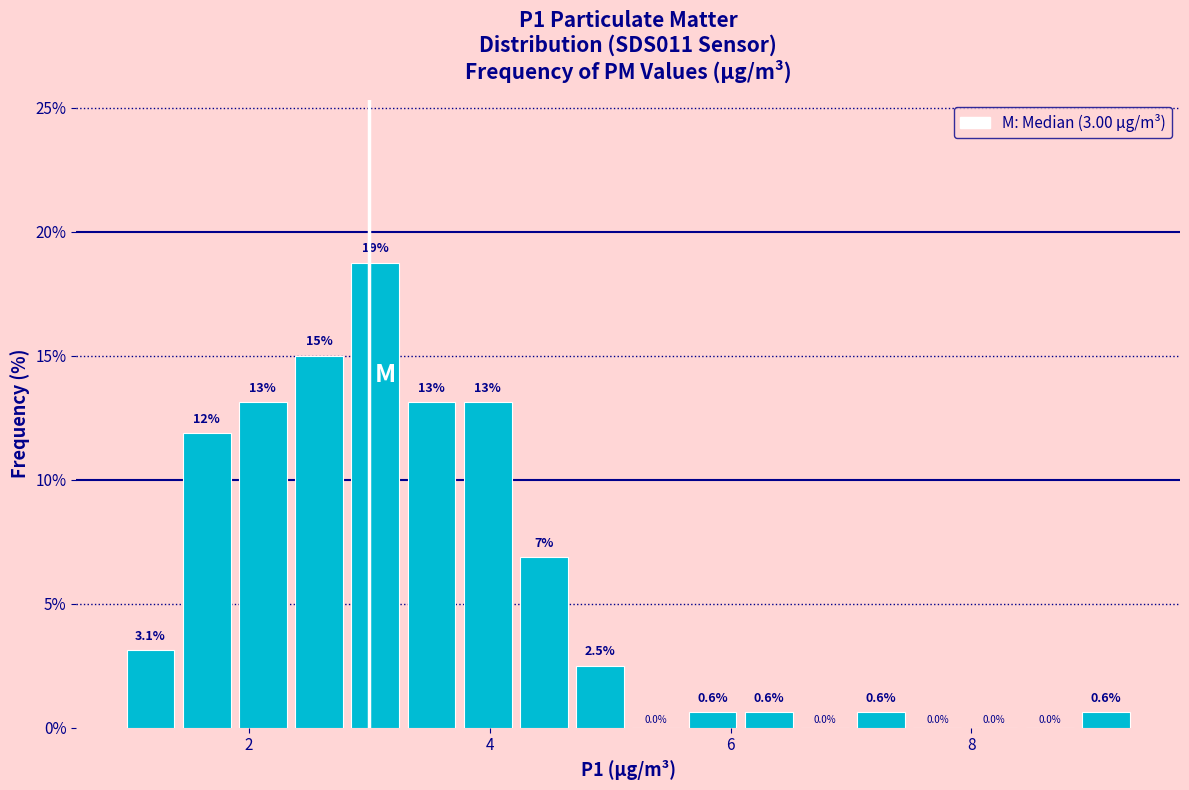

Around what value on the x-axis is the tallest bar? Give the approximate position of its centre, as read against the axis.

3.0